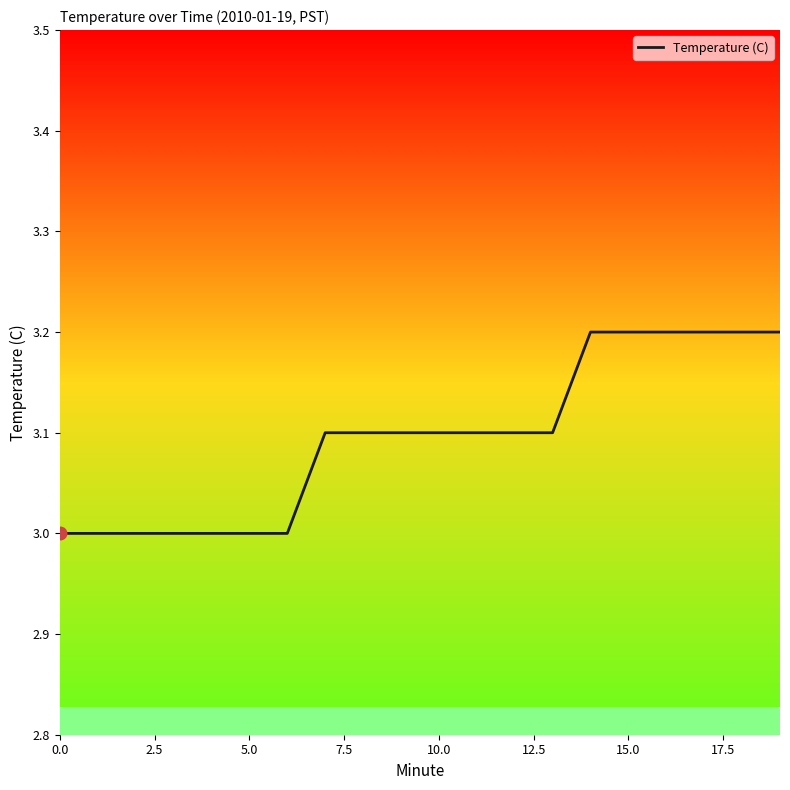

What is the maximum value shown in the chart?

3.2